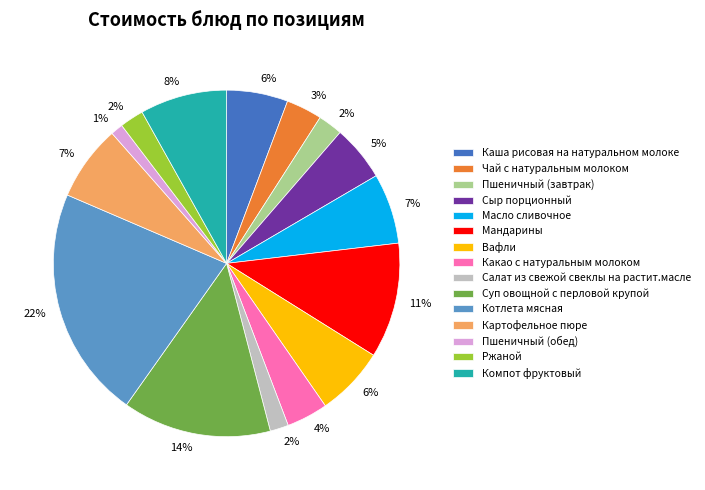

Which slice is the largest?

Котлета мясная